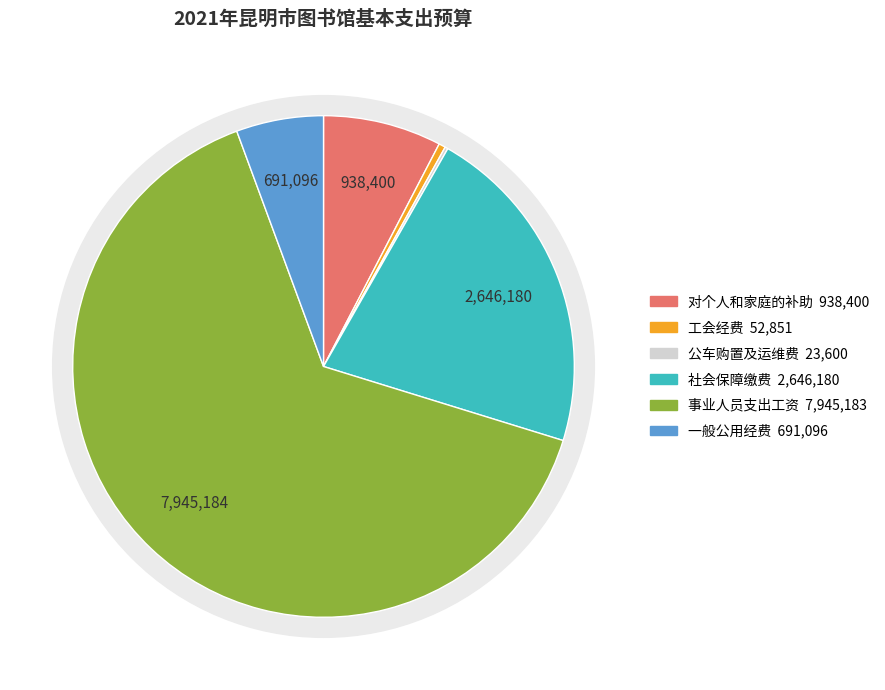

Which has a higher value, 事业人员支出工资 or 工会经费?

事业人员支出工资